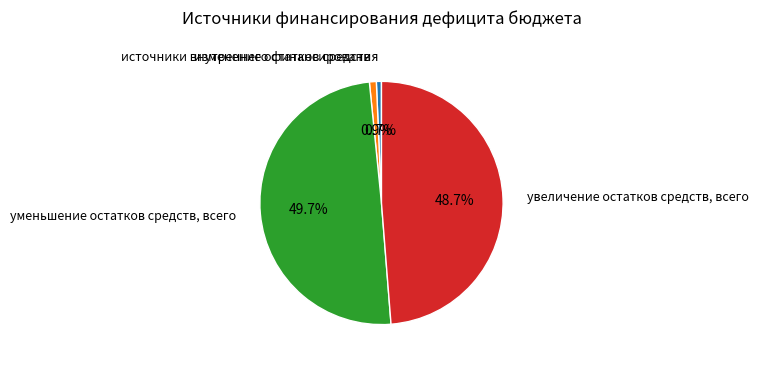

Which slice is the largest?

уменьшение остатков средств, всего